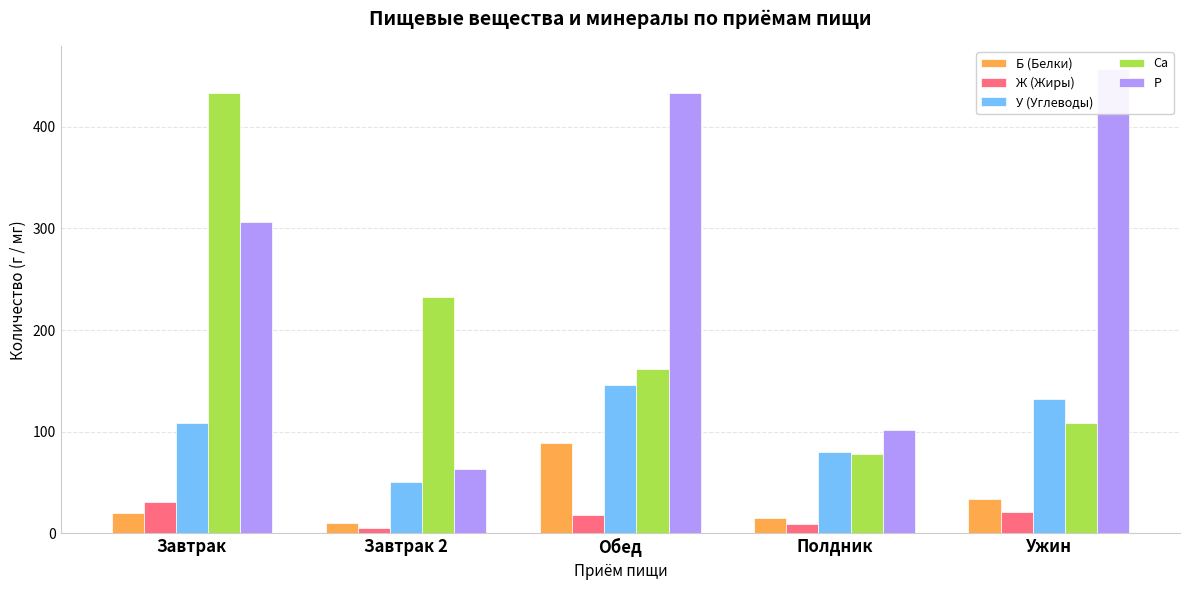

What value does the У (Углеводы) series have at Полдник?

80.0